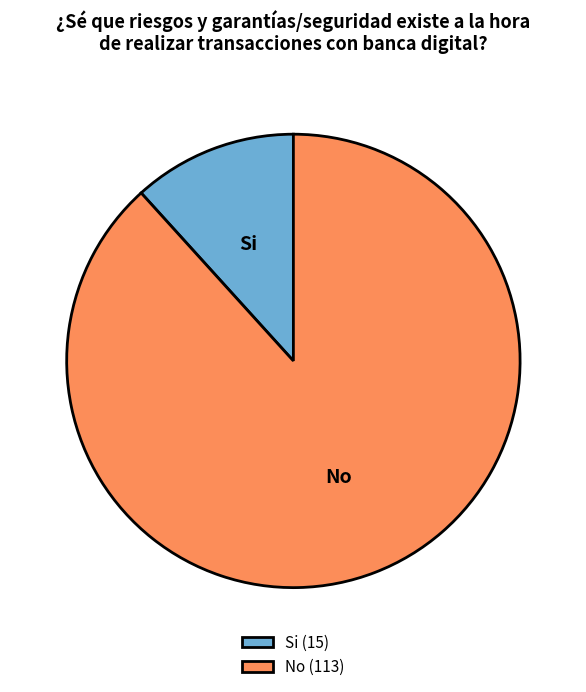

How many segments does this pie chart have?

2